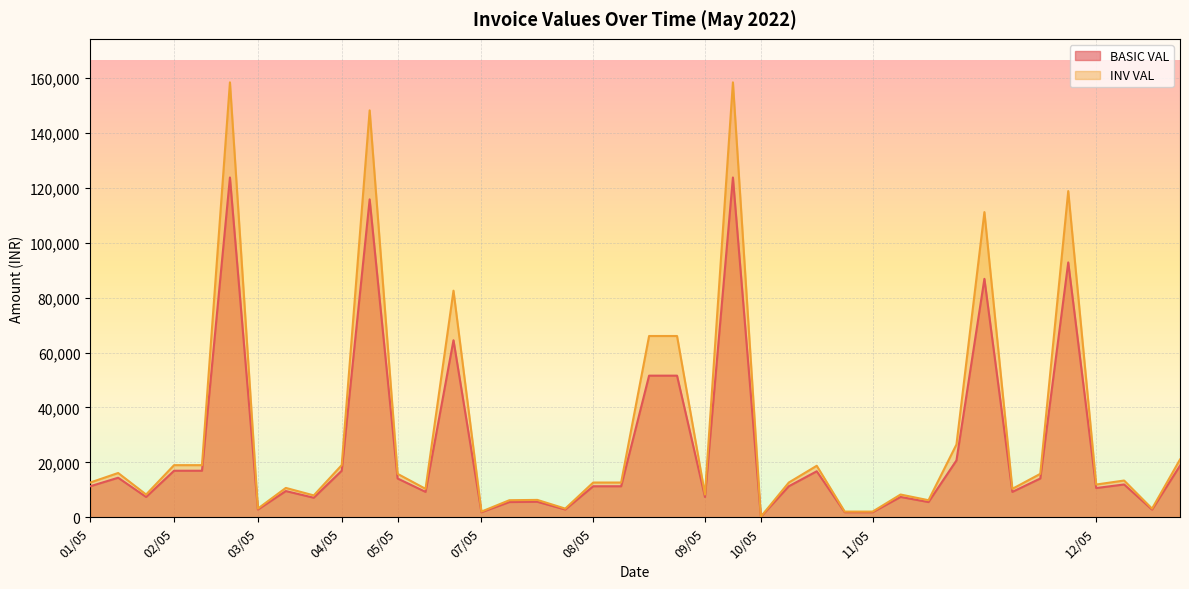

What is the spread (max minus min) of values at 11/05?

222.0